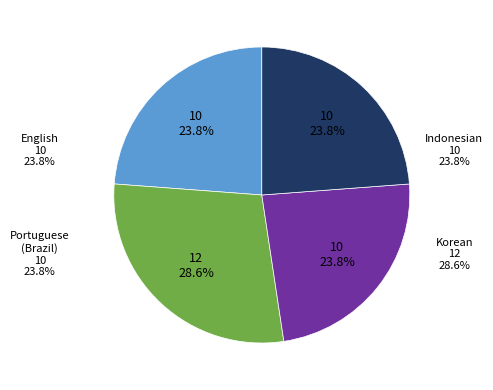

How many slices are in this pie chart?

4